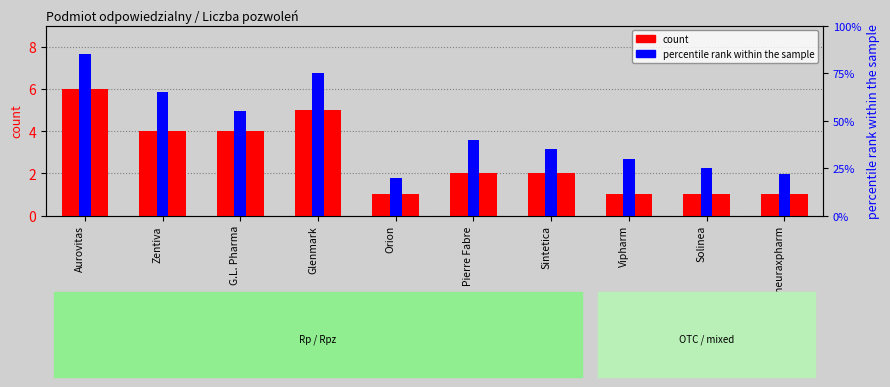

At which label does count reach its minimum?

Orion